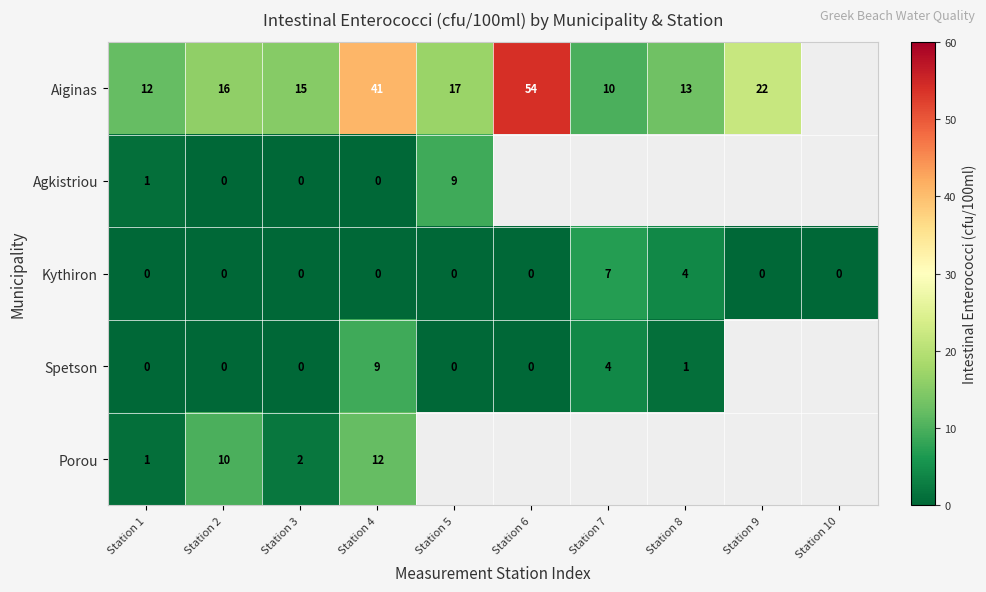

Is the value of Kythiron at Station 9 greater than the value of Agkistriou at Station 1?

No